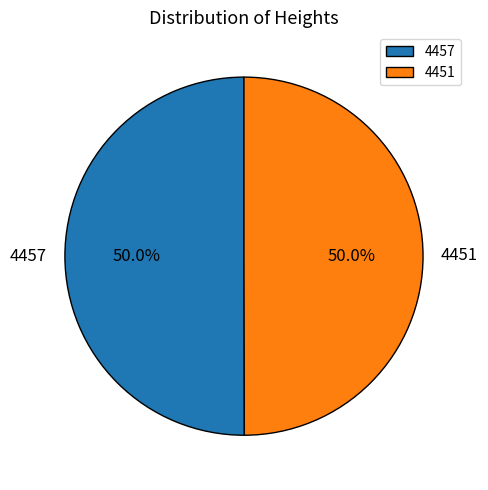

Do 4457 and 4451 together represent more than half of the pie?

Yes